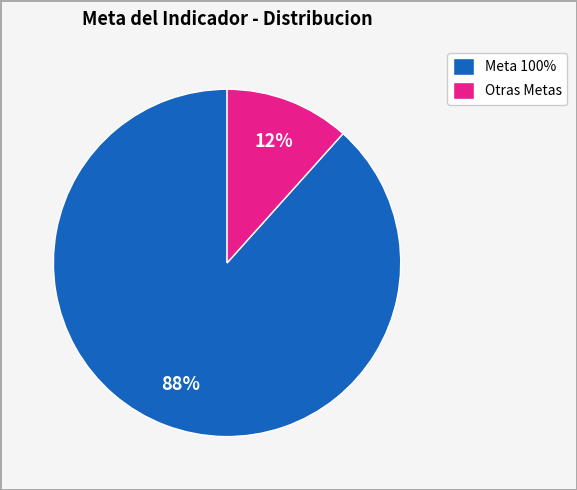

How many slices are in this pie chart?

2